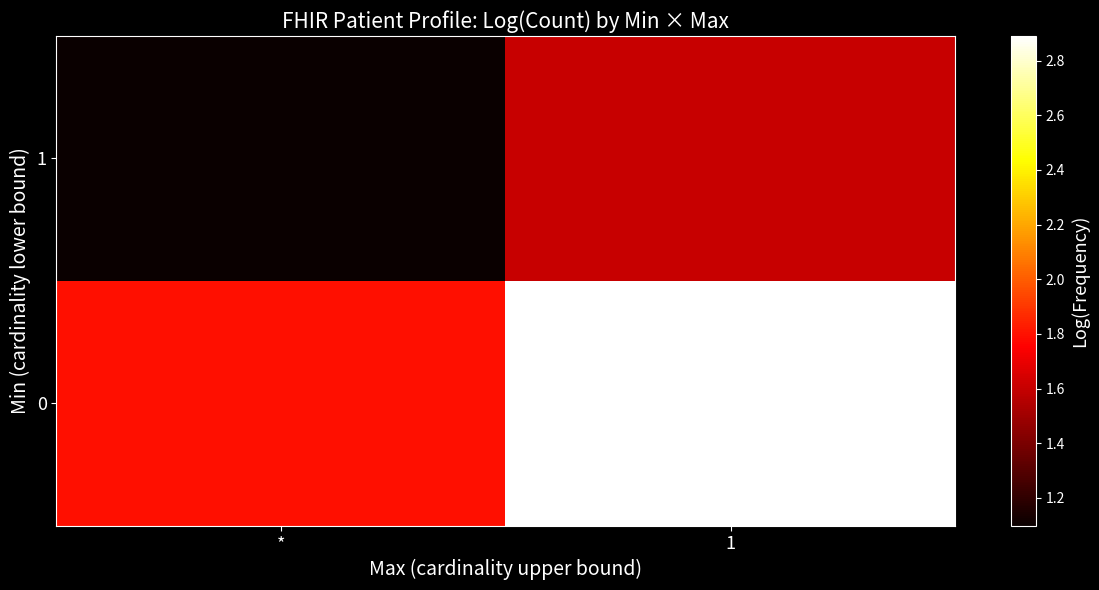

List the series in order of their overall mean, lowest first.

row_1, row_0